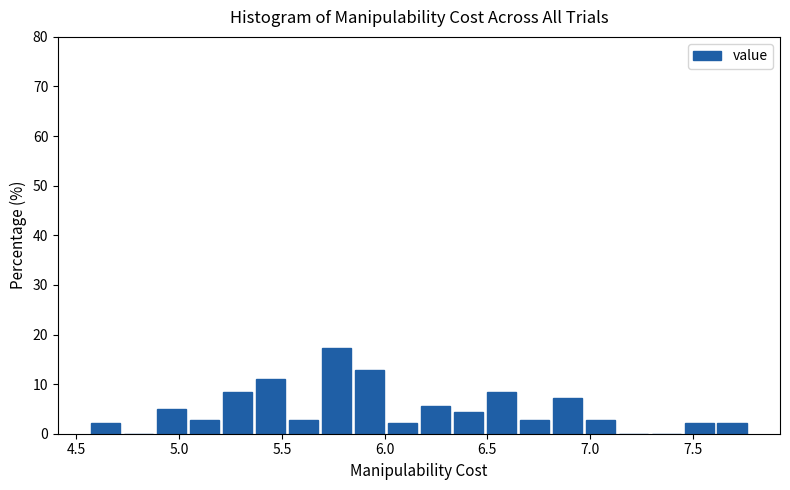

Around what value on the x-axis is the tallest bar? Give the approximate position of its centre, as read against the axis.

5.75